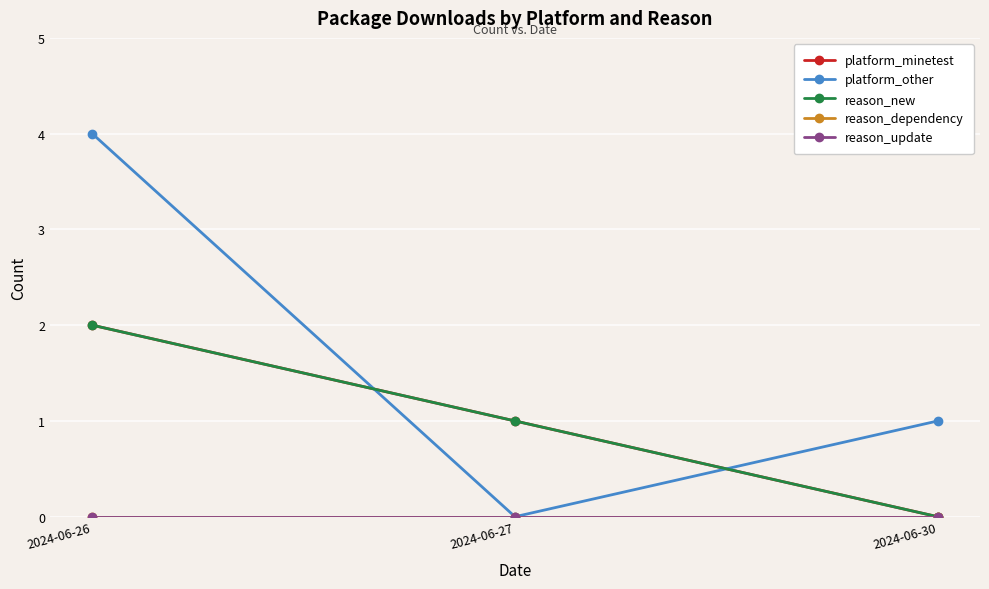

Is this an area chart (filled region under the line)?

No